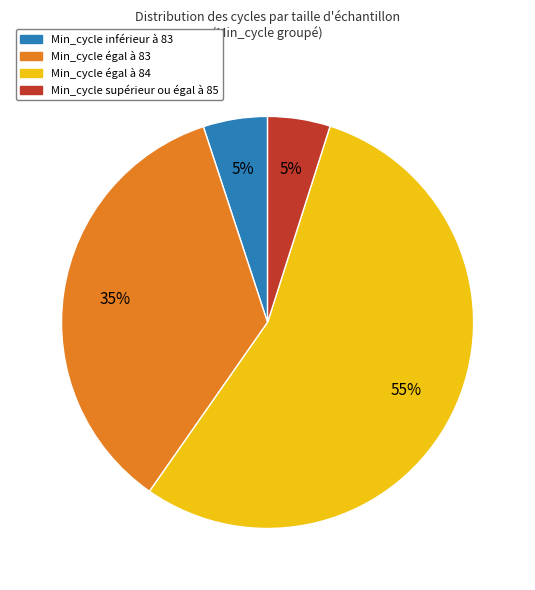

Approximately how many times larger is the value at Min_cycle inférieur à 83 compared to Min_cycle supérieur ou égal à 85?

1.0